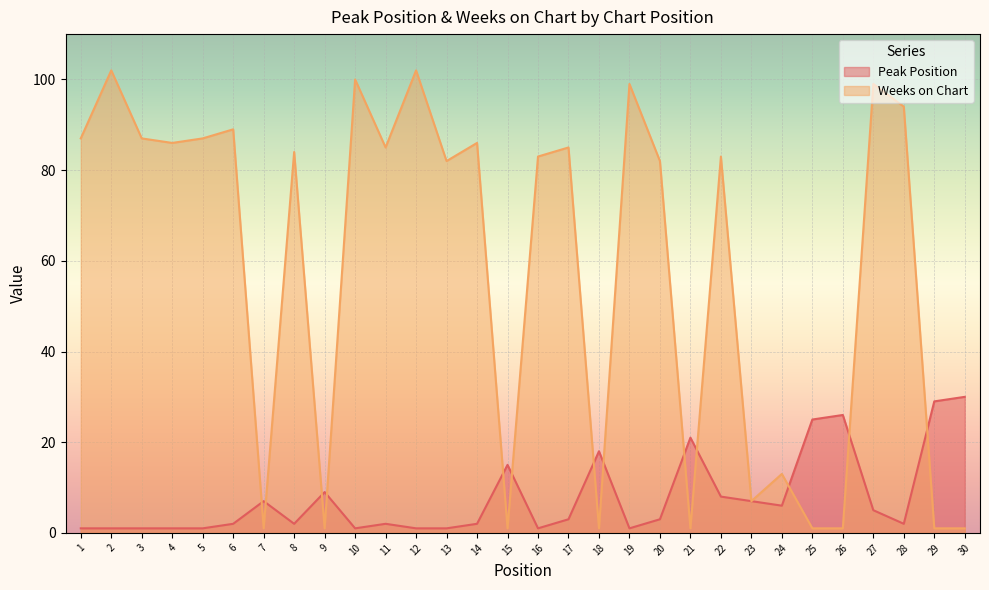

How many lines are shown in the chart?

2